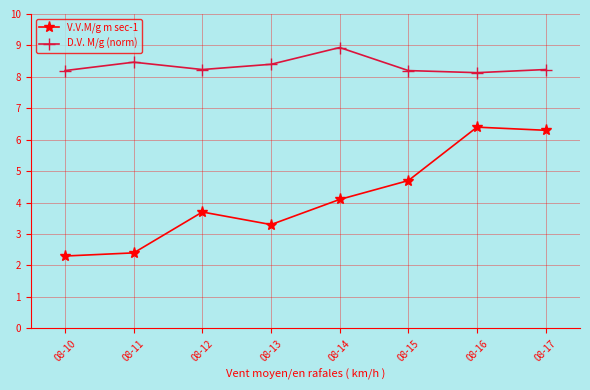

Rank the series at 08-15 from highest to lowest value.

D.V. M/g (norm), V.V.M/g m sec-1